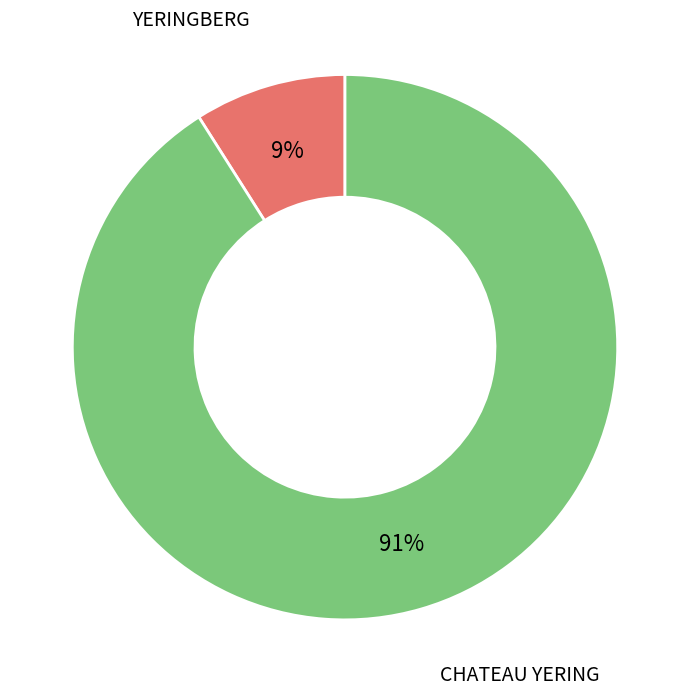

Is there any slice that represents more than half of the pie?

Yes